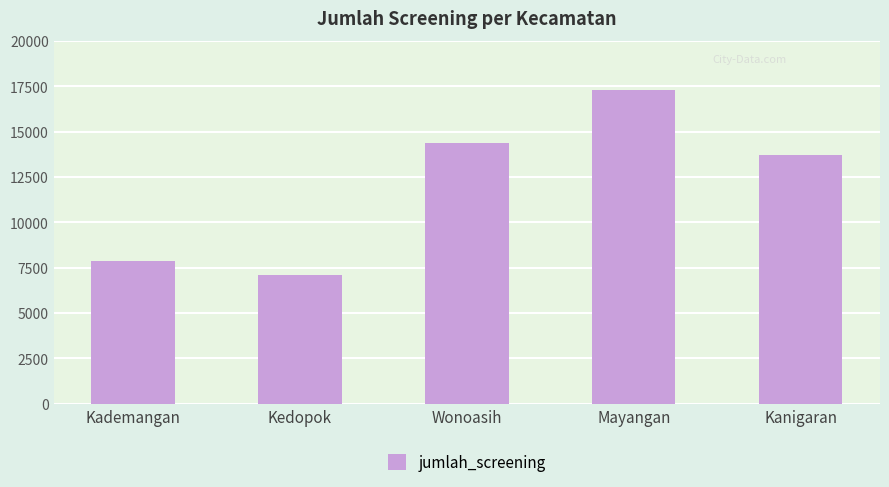

What is the maximum value shown in the chart?

17269